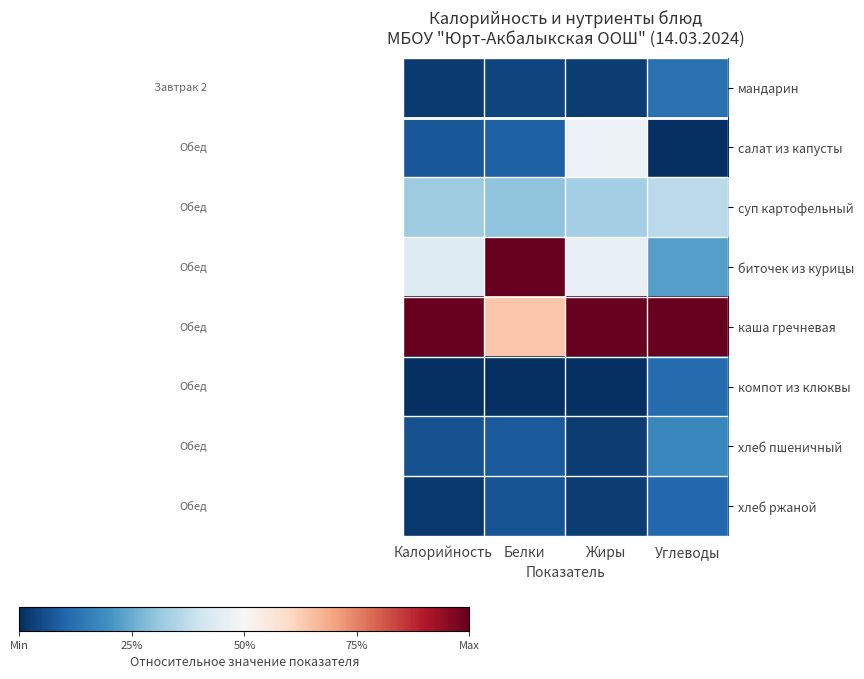

Which series has the largest total across all categories?

каша гречневая